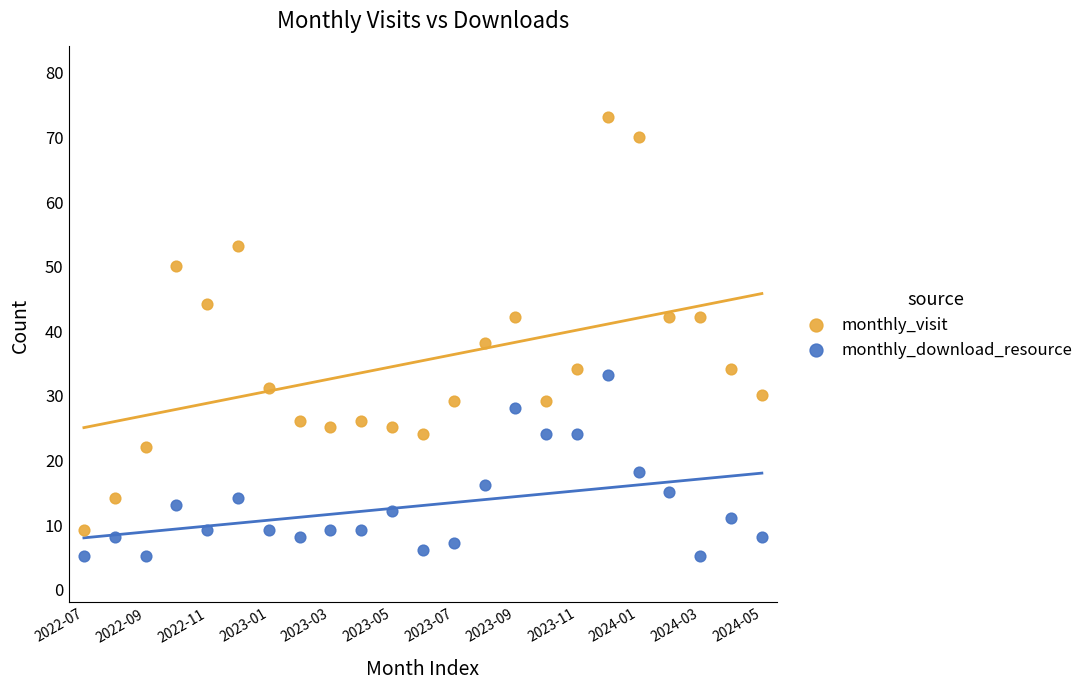

Which series contains the highest Y value?

monthly_visit